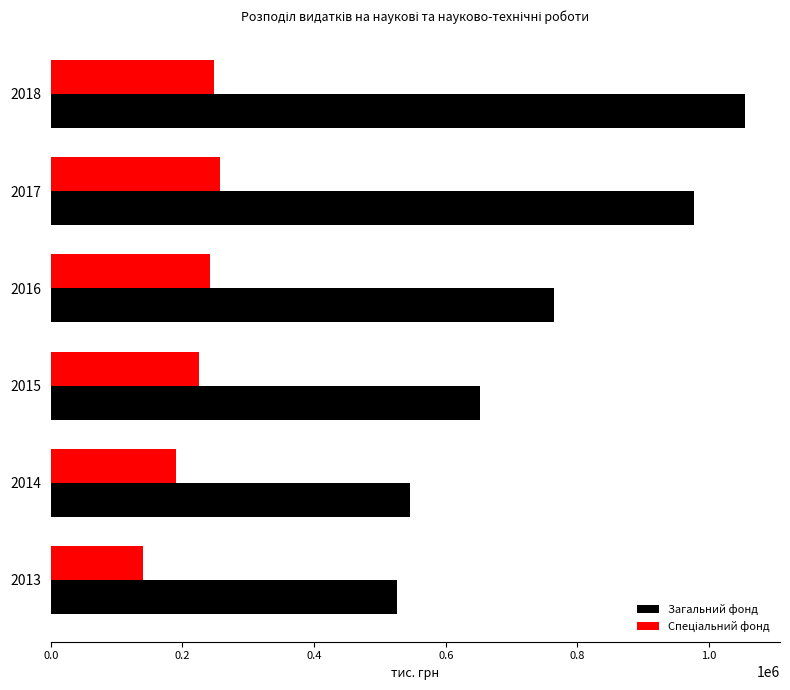

What is the maximum value for Загальний фонд?

1054849.4